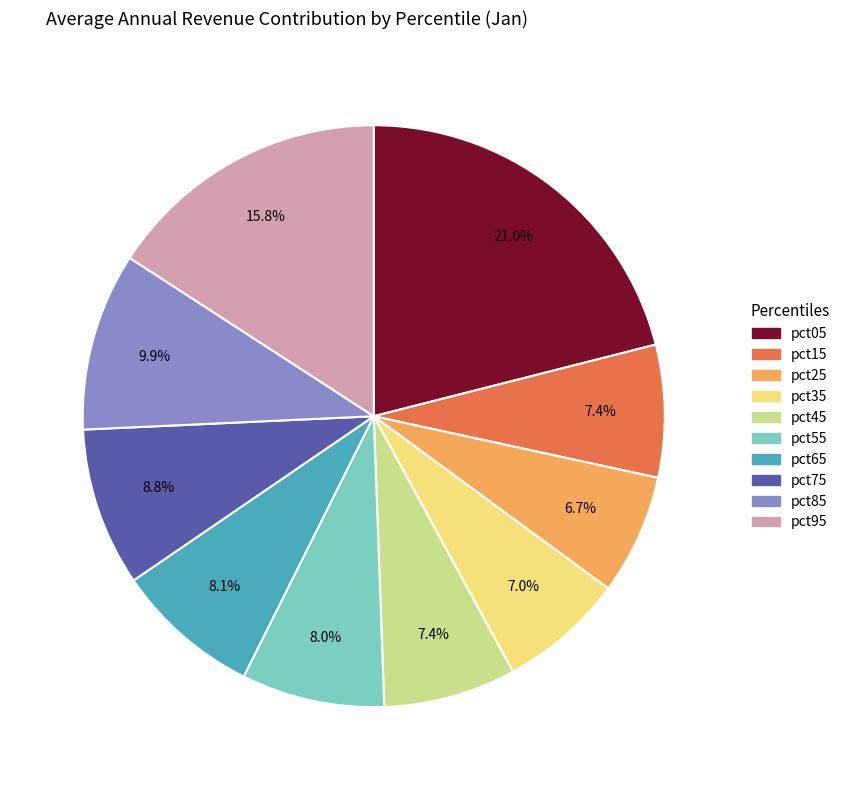

Is pct25 the majority of the pie?

No